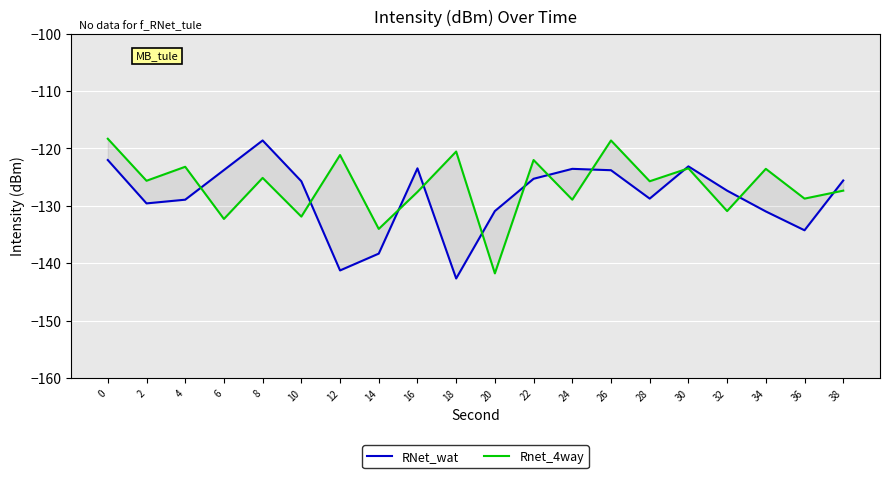

What is the difference between the second highest and minimum values in the Rnet_4way series?

23.2